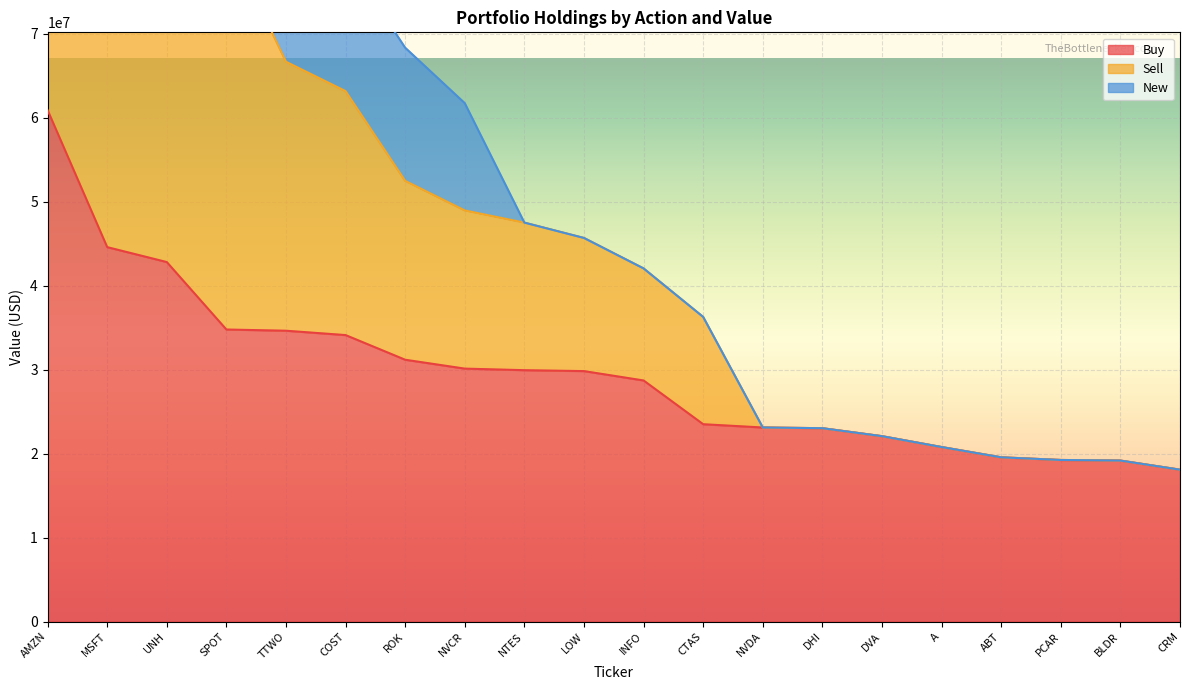

At which label does Buy reach its peak?

AMZN